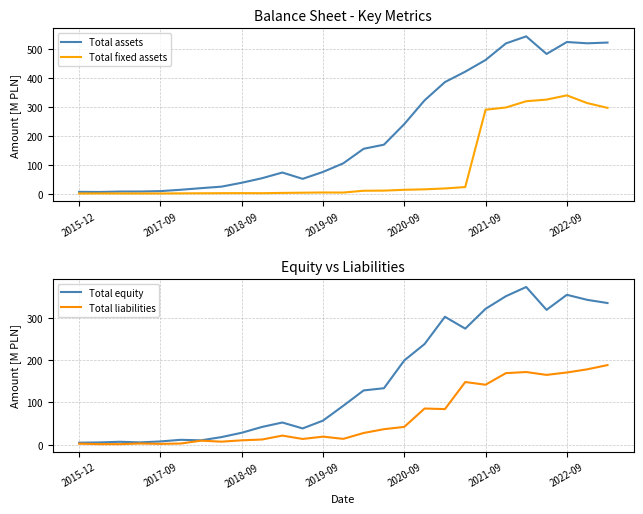

Reading right to left, list all the values displayed in this chart.

Total assets: 523.2	520.7	525.1	483.9	544.7	520.3	463.0	422.7	386.6	323.7	241.5	170.4	156.2	106.0	76.2	52.3	74.1	54.5	38.8	25.3	20.1	14.6	9.9	8.5	8.5	6.9	7.4
Total fixed assets: 297.6	314.1	340.7	326.2	320.5	298.9	291.2	24.0	19.1	16.1	14.4	11.6	11.2	4.9	5.2	4.4	3.7	2.7	3.0	2.8	2.4	2.2	1.8	1.7	1.8	1.9	1.7
Total equity: 334.9	342.5	354.4	318.8	372.8	351.1	321.2	274.4	302.4	238.1	199.3	133.6	128.4	92.1	57.0	38.6	52.5	42.1	28.3	18.0	10.4	11.7	7.8	5.6	7.0	5.4	4.9
Total liabilities: 188.3	178.2	170.8	165.1	171.9	169.2	141.8	148.2	84.2	85.6	42.2	36.8	27.8	13.9	19.2	13.7	21.6	12.4	10.5	7.3	9.7	2.9	2.1	2.9	1.4	1.5	2.5